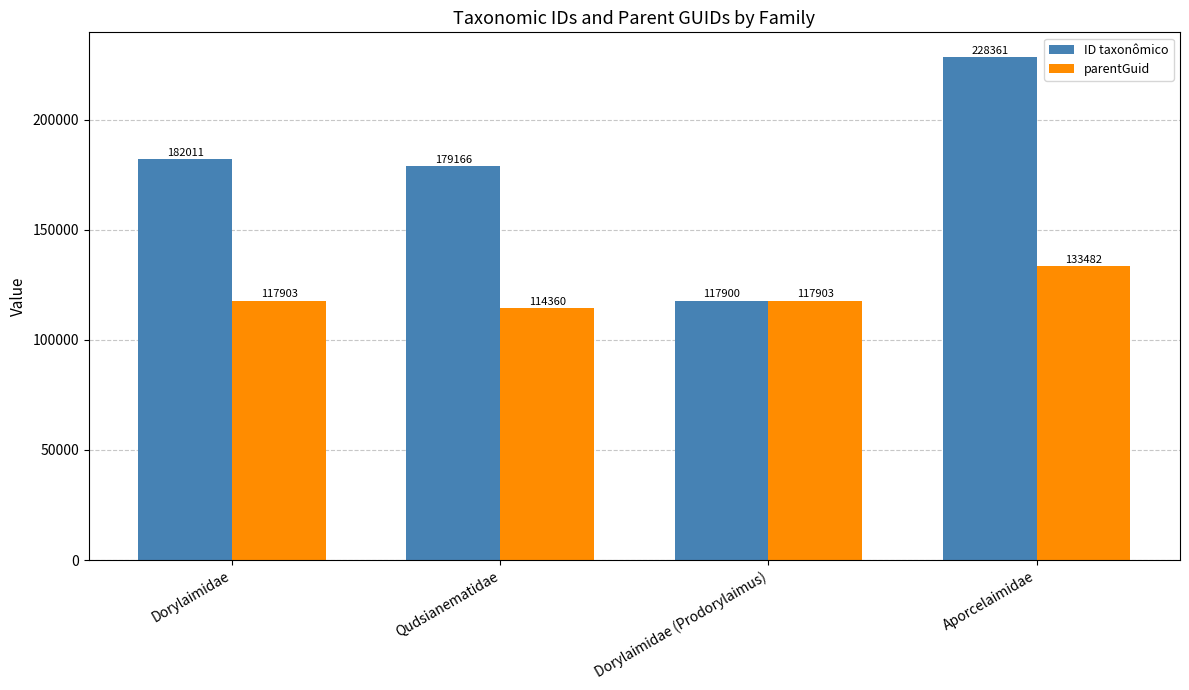

What is the minimum value for parentGuid?

114360